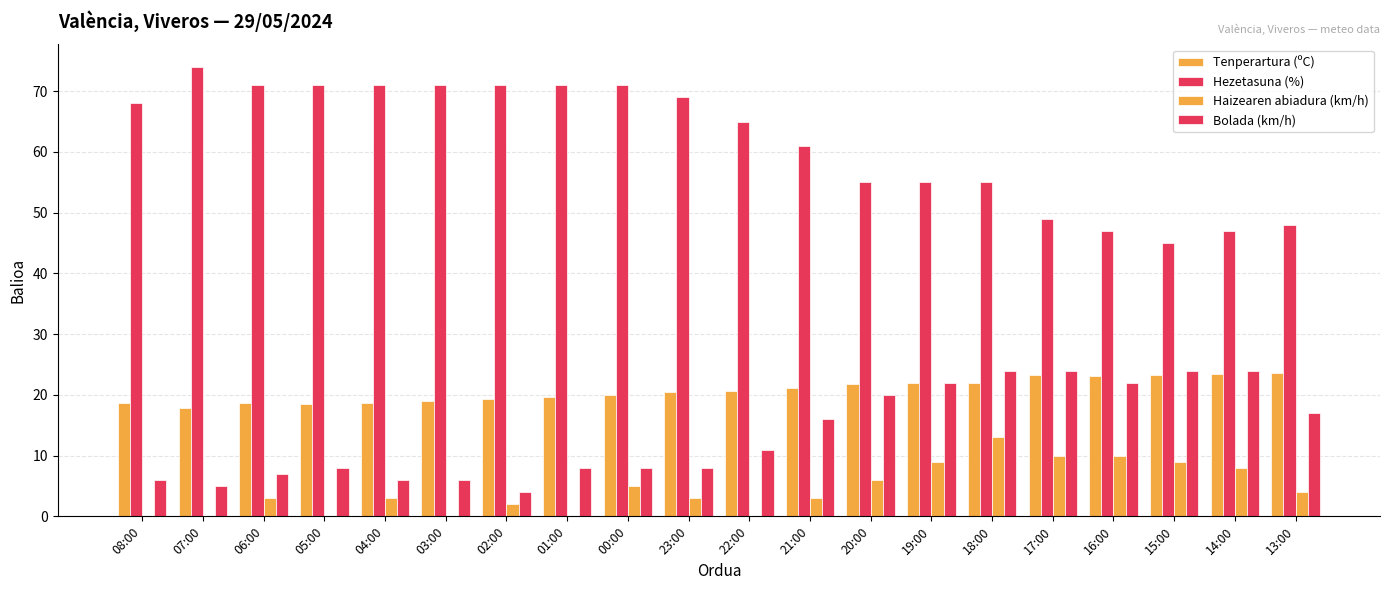

Rank the series at 23:00 from highest to lowest value.

Hezetasuna (%), Tenperartura (ºC), Bolada (km/h), Haizearen abiadura (km/h)